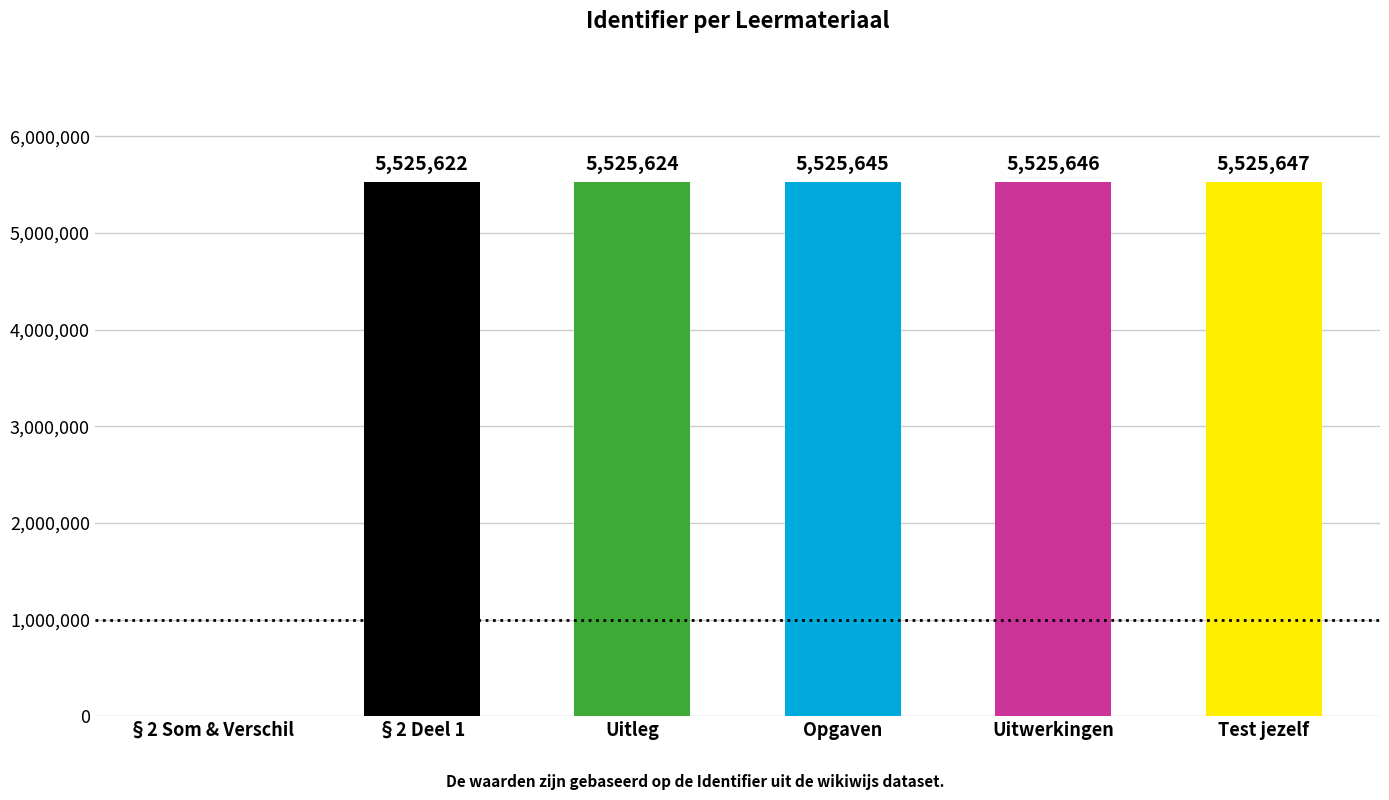

What is the sum of all values?

27628184